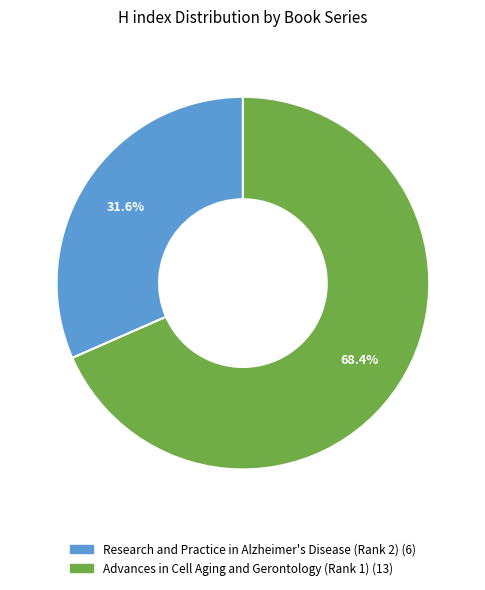

To the nearest percent, what is the difference between the Advances in Cell Aging and Gerontology (Rank 1) and Research and Practice in Alzheimer's Disease (Rank 2) slice percentages?

37%